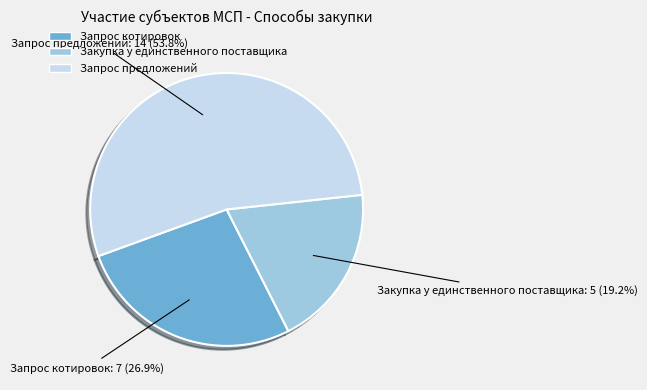

Is there a majority slice in this chart?

Yes